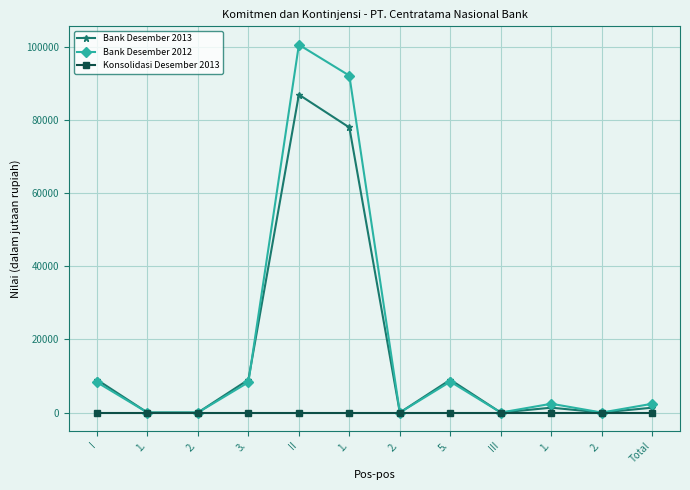

At which category does Bank Desember 2012 reach its first local peak?

II